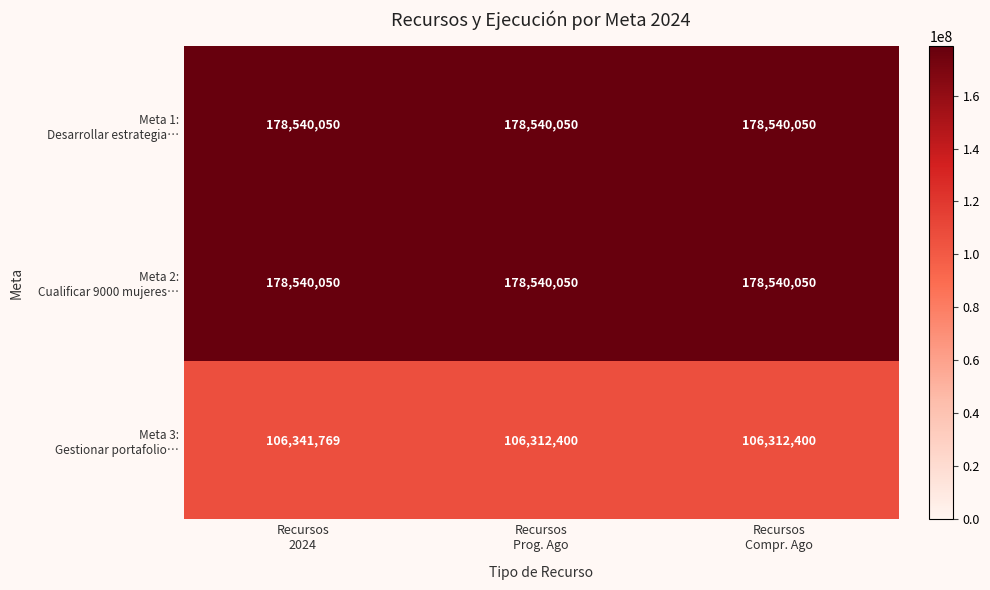

What is the greatest value displayed?

178540050